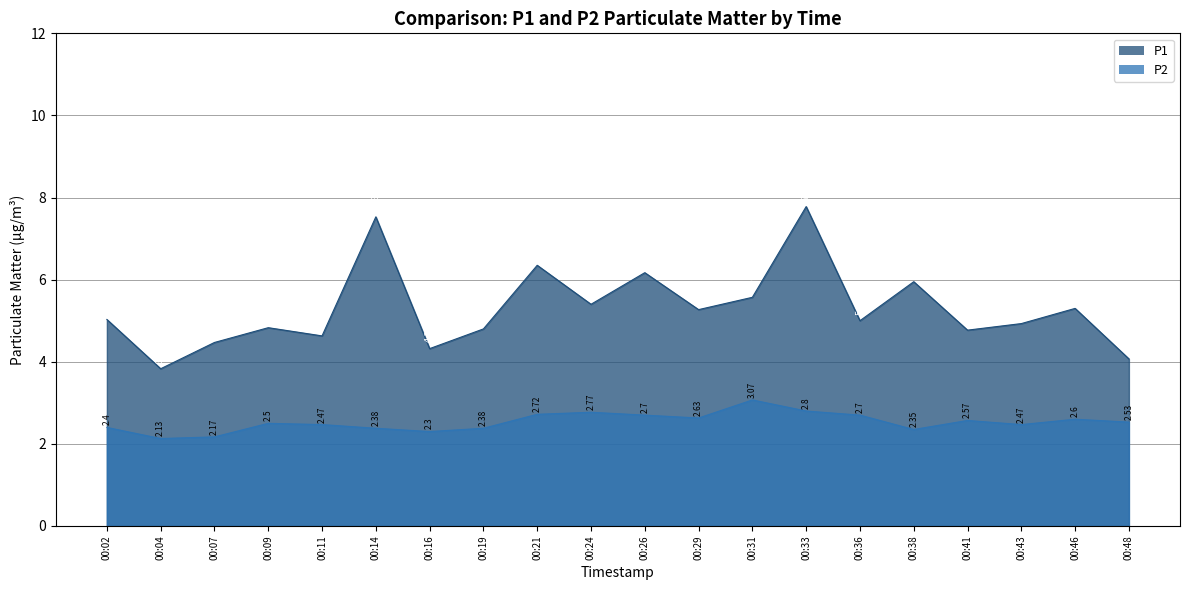

Is the value of P2 at 00:29 greater than the value of P1 at 00:21?

No